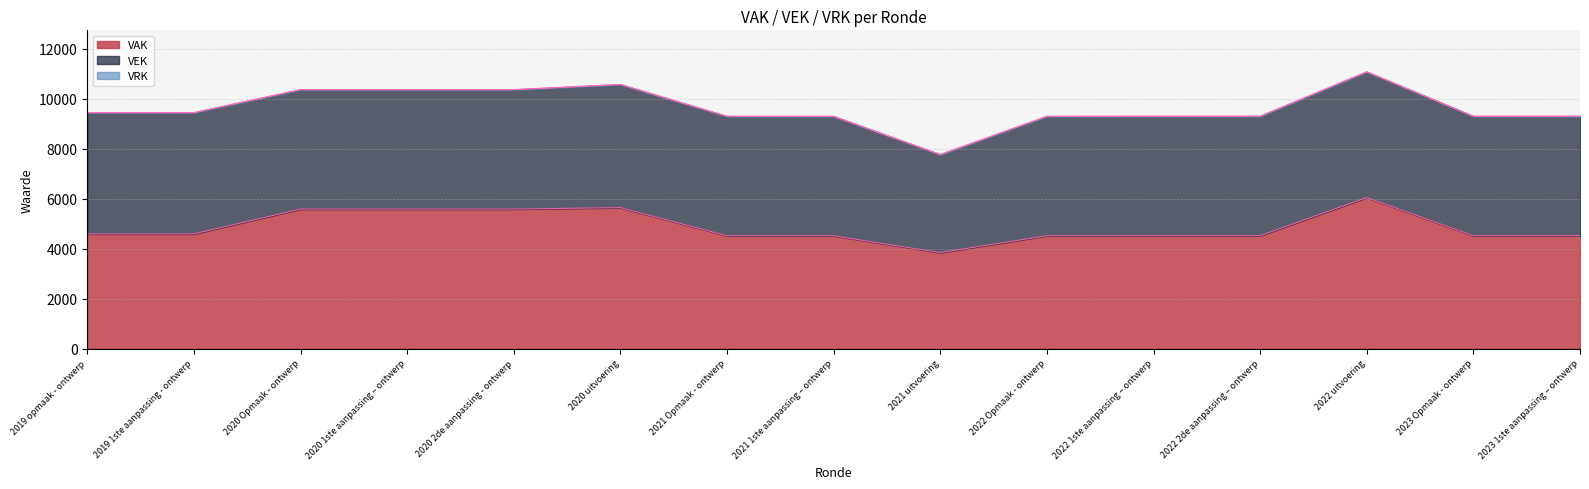

Is the value of VRK at 2021 Opmaak - ontwerp greater than the value of VEK at 2020 Opmaak - ontwerp?

No